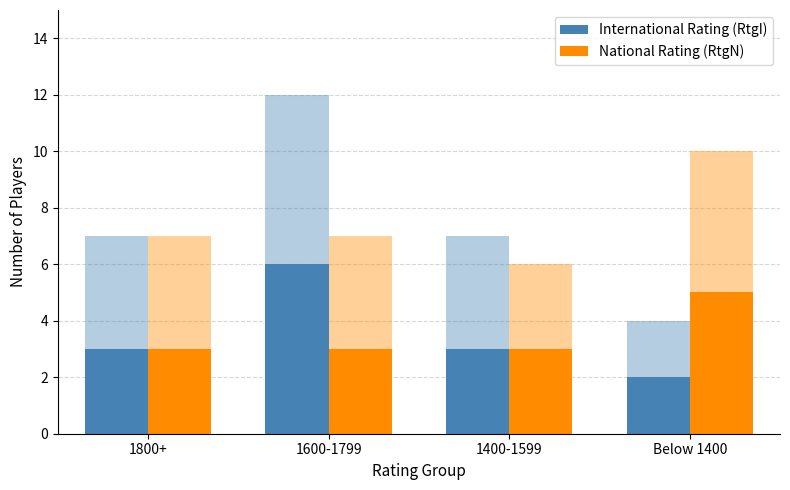

The International Rating (RtgI) series shows 10 at 1600-1799. True or false?

False